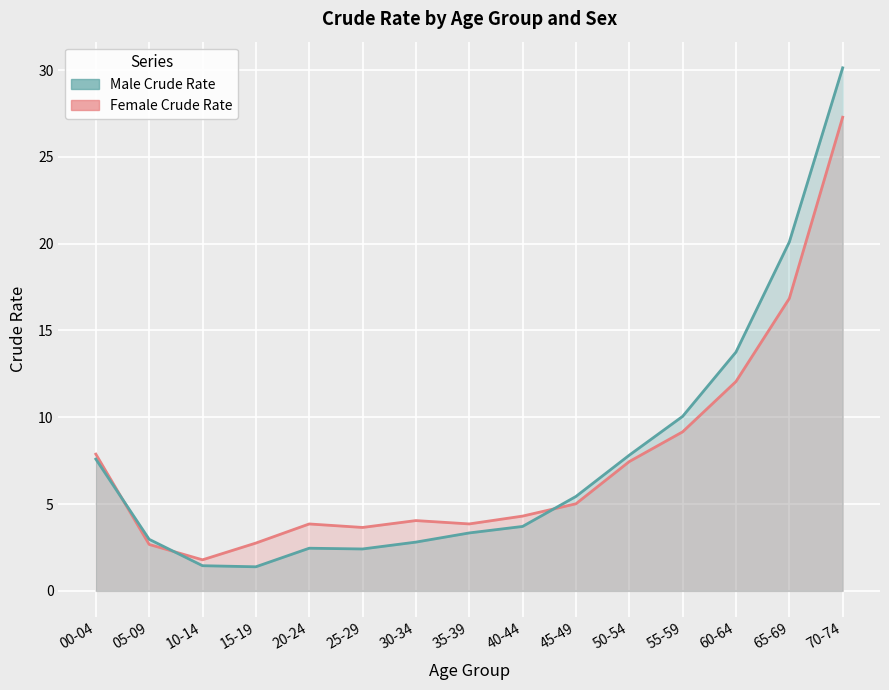

What is the difference between the second highest and minimum values in the Male Crude Rate series?

18.7